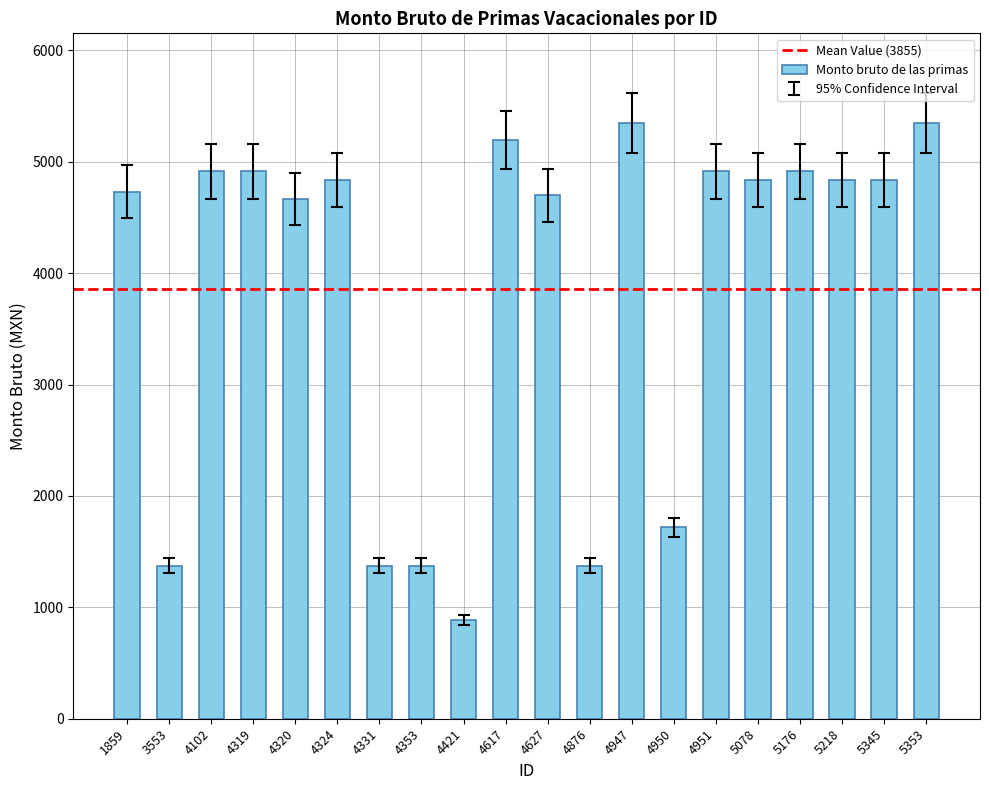

Is it true that the value at 3553 is 679.3?

False